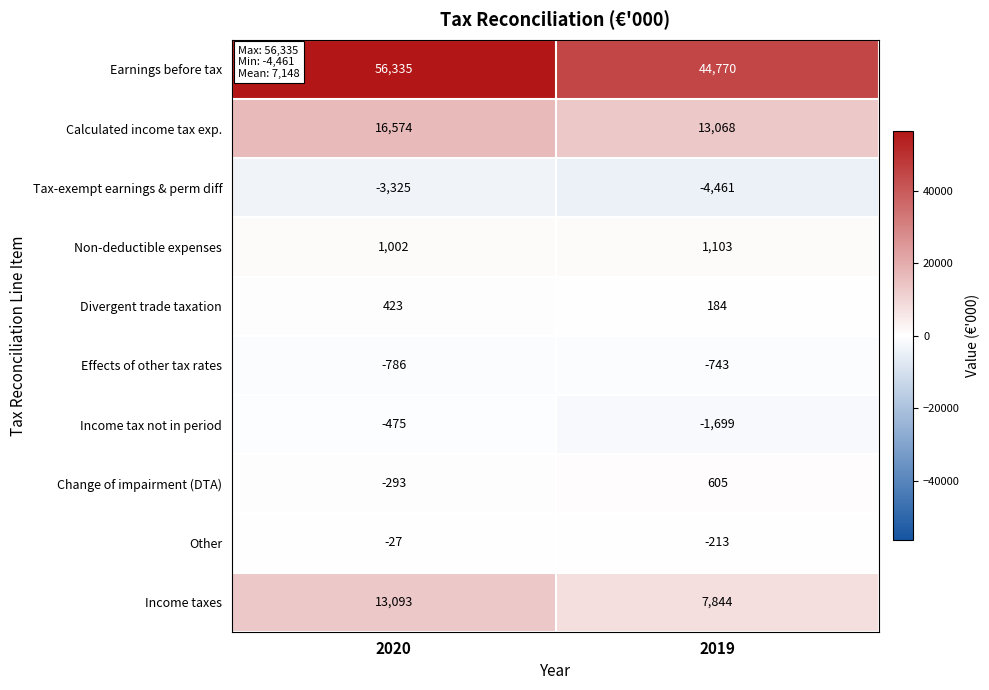

At which category is the sum across all series the highest?

2020